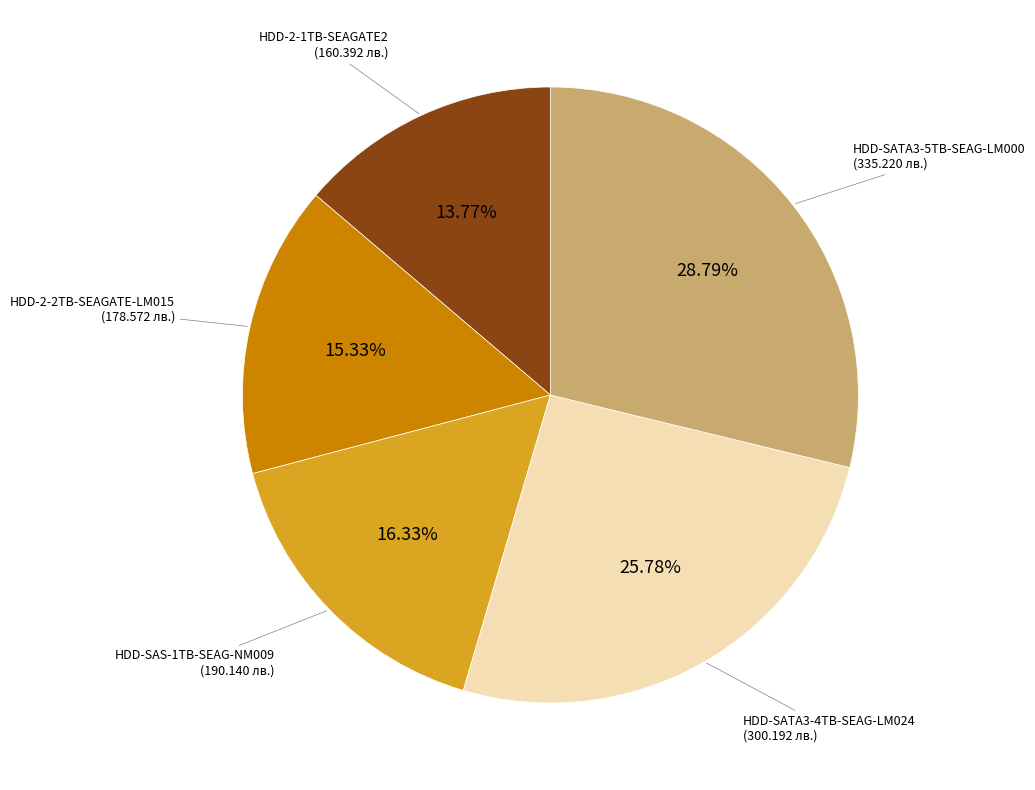

Does any single category account for the majority?

No